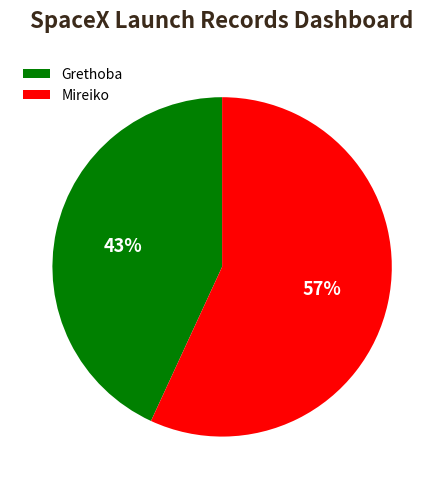

Does Mireiko account for over 50% of the chart?

Yes